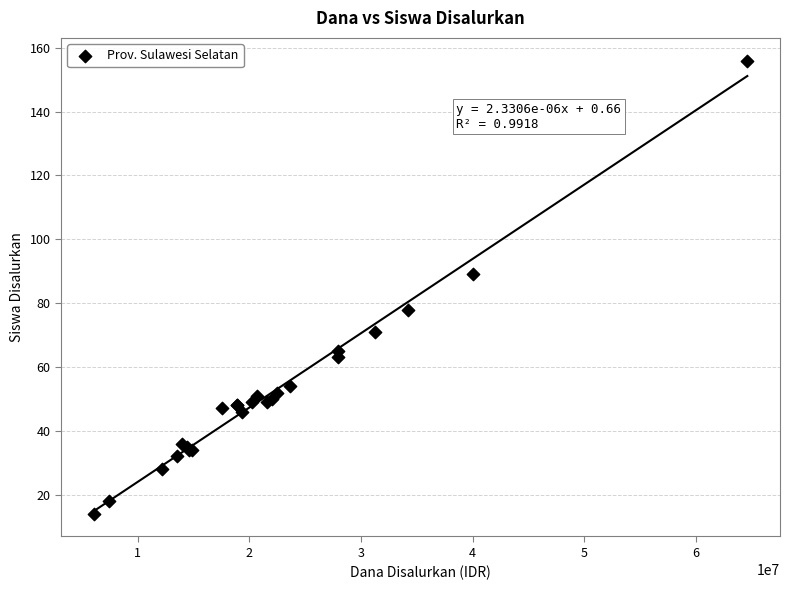

What Y value in the scatter plot is closest to 85?

89